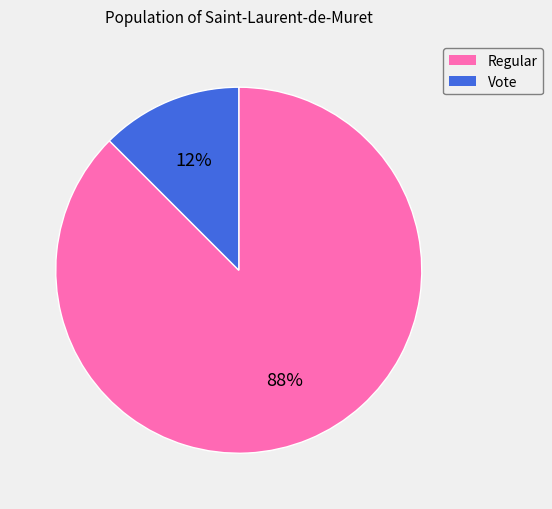

Rank the categories by value from lowest to highest.

Vote, Regular